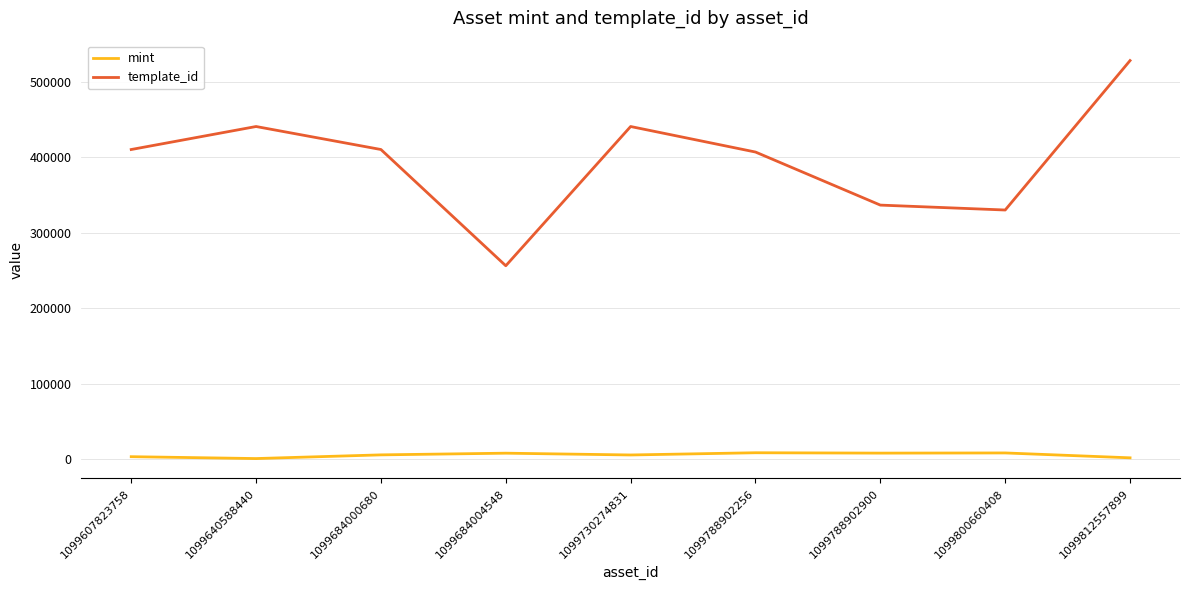

Does the chart display data point markers on the line(s)?

No